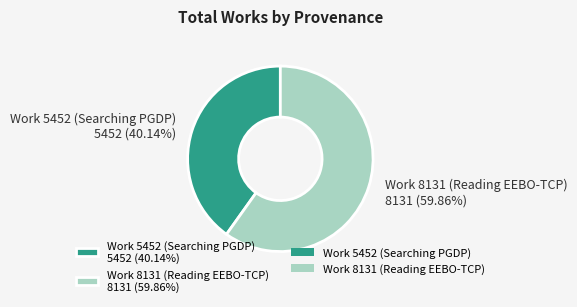

Which slice is the largest?

Work 8131 (Reading EEBO-TCP)